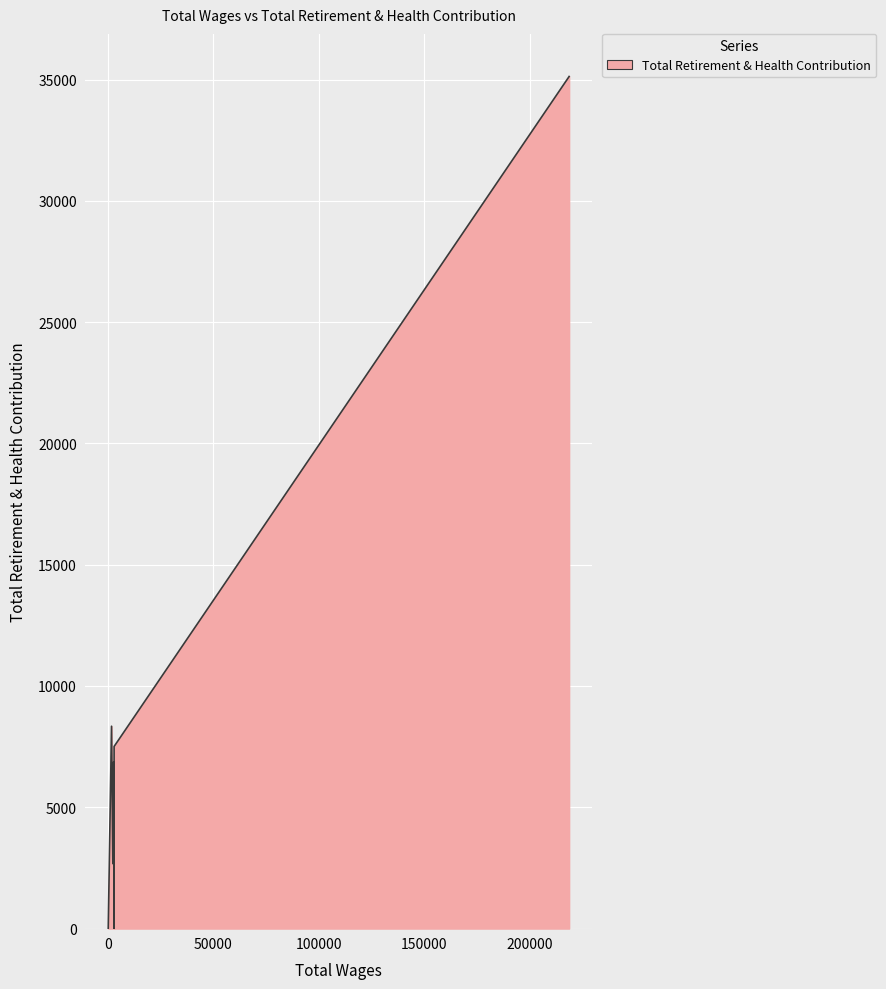

Which category has the lowest value across all series?

3024.0